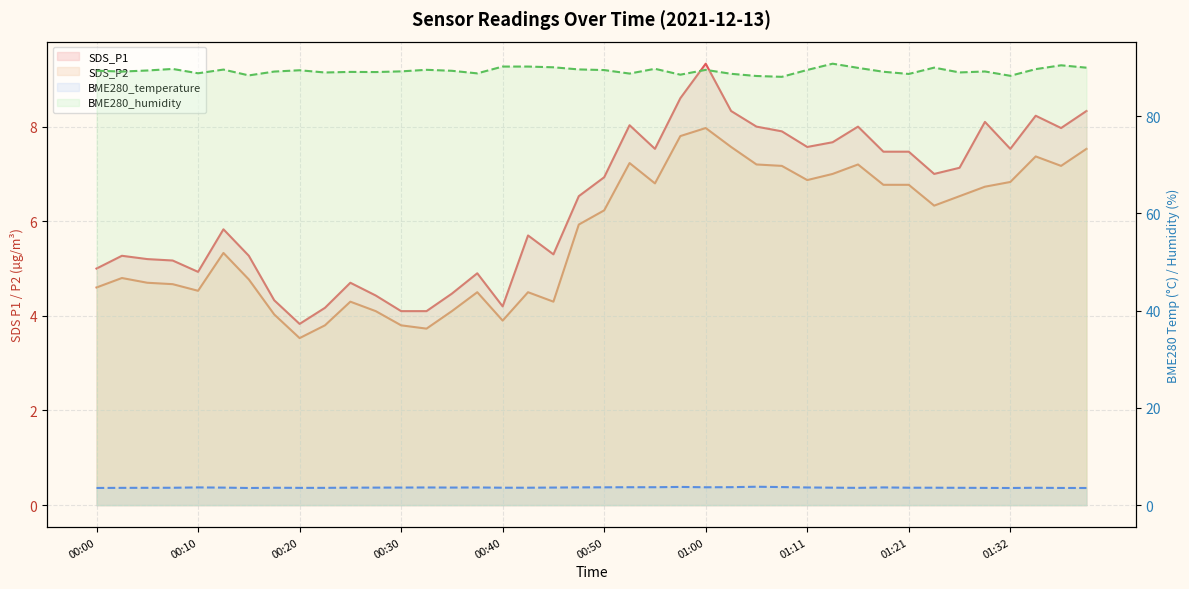

Which series has the widest spread of values?

SDS_P1